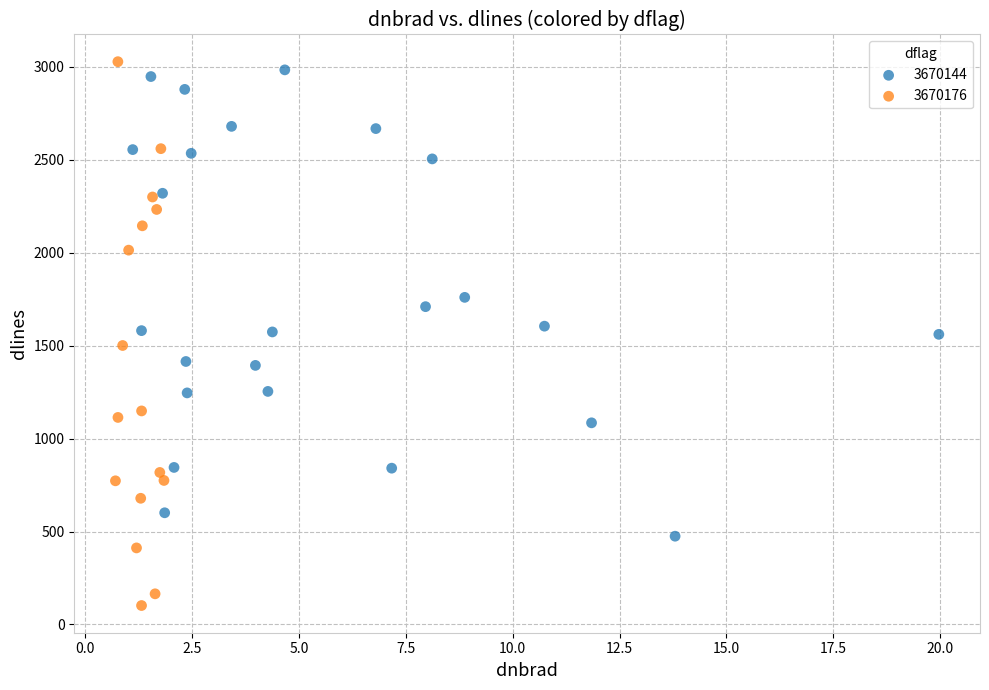

Which series has the largest Y range (max minus min)?

3670176